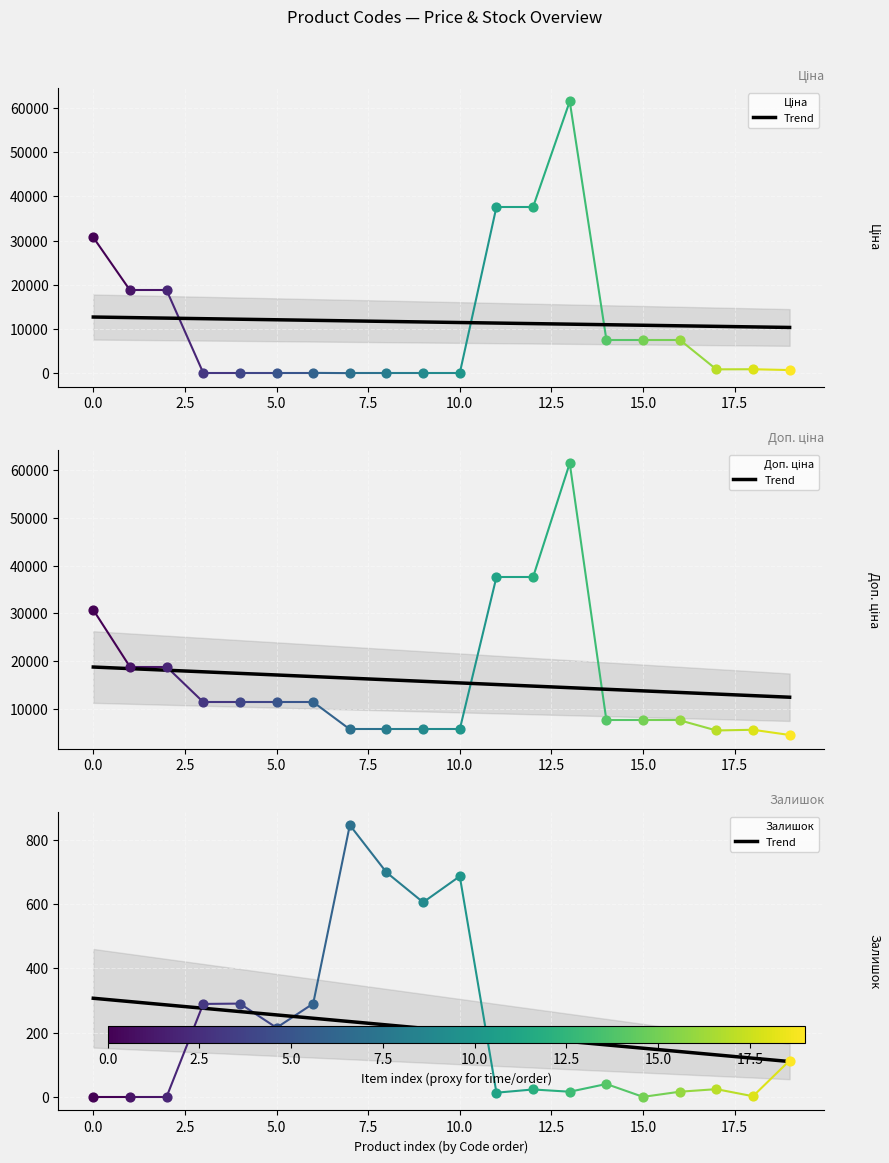

At which category is the sum across all series the highest?

13